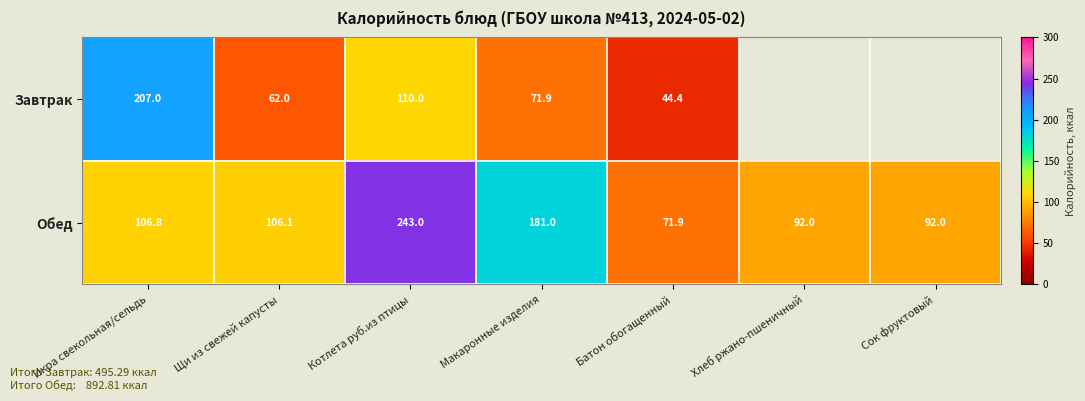

Is it true that Обед equals 95.6 at Батон обогащенный?

False